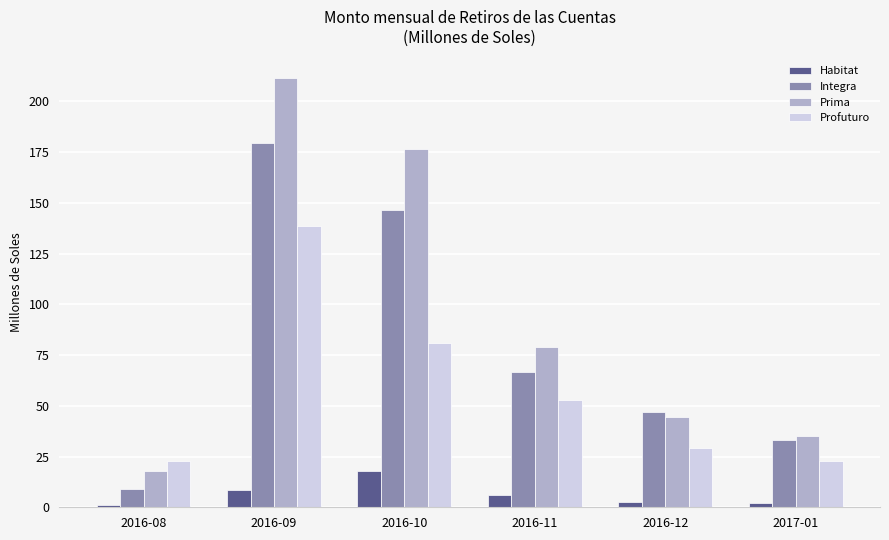

List the series in order of their overall mean, highest first.

Prima, Integra, Profuturo, Habitat